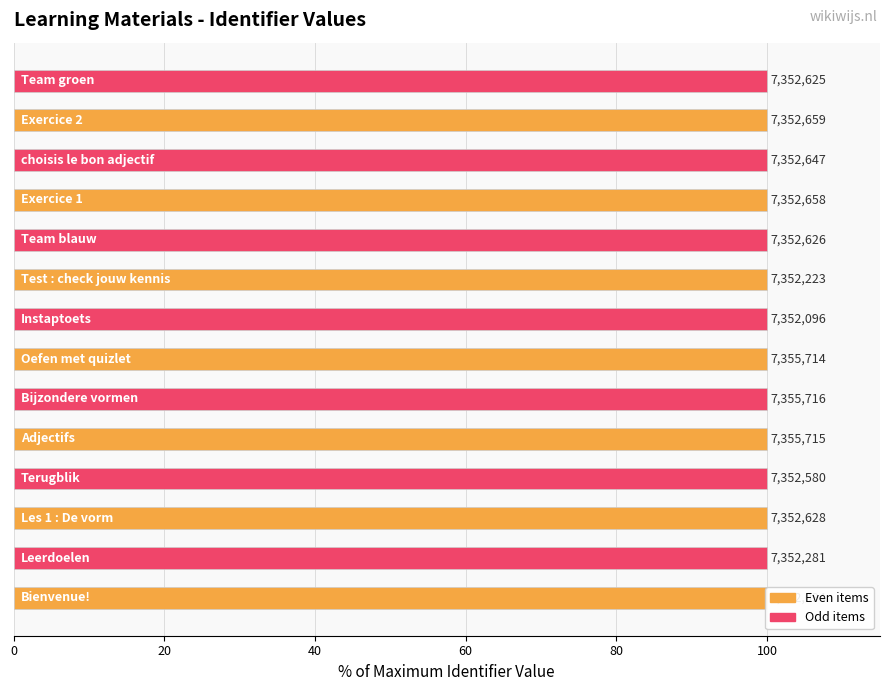

What is the label of the 5th bar from the left?

Adjectifs